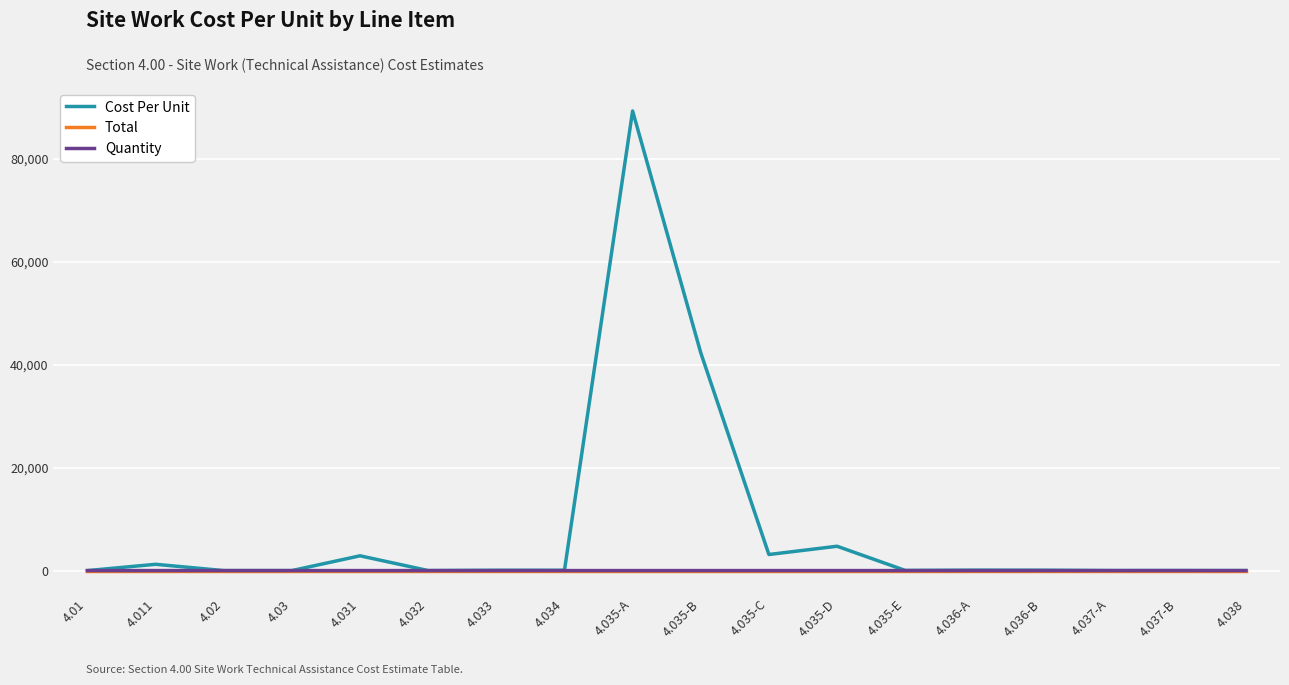

Where is Cost Per Unit nearest to the value 44646?

4.035-B